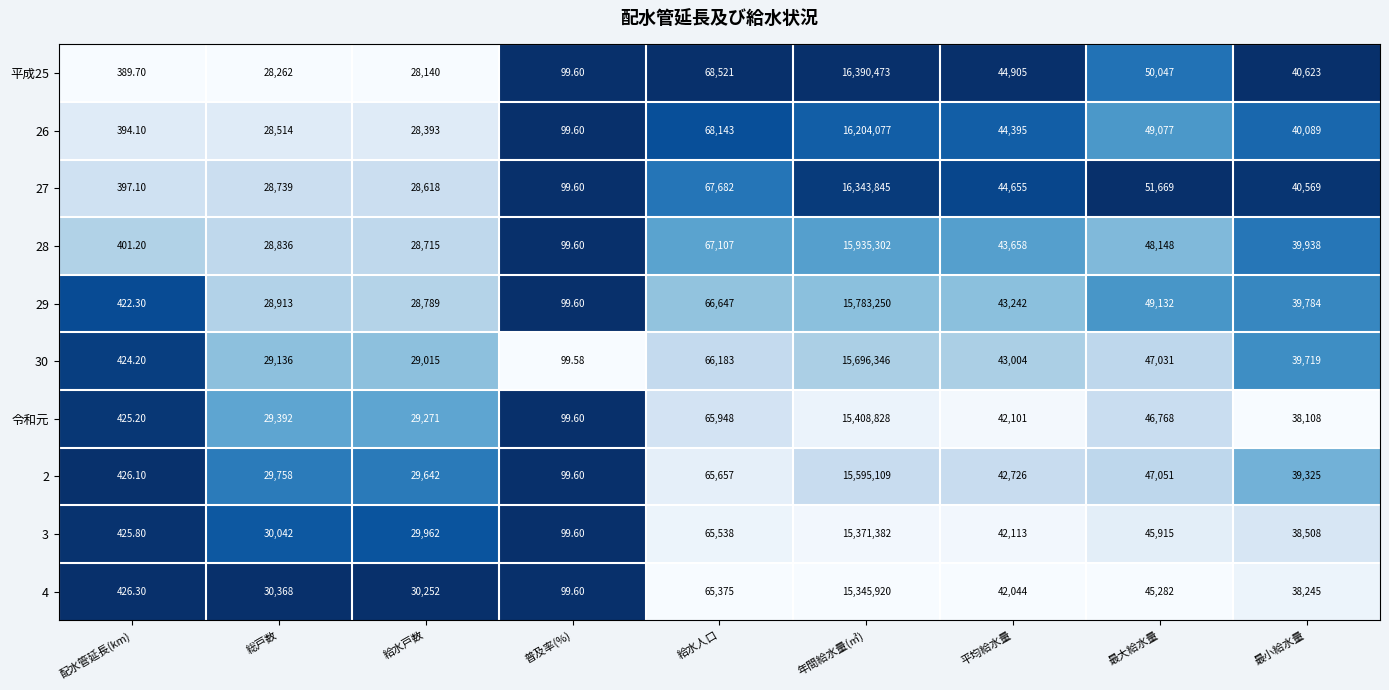

Which series changed the most between 普及率(%) and 最小給水量?

平成25